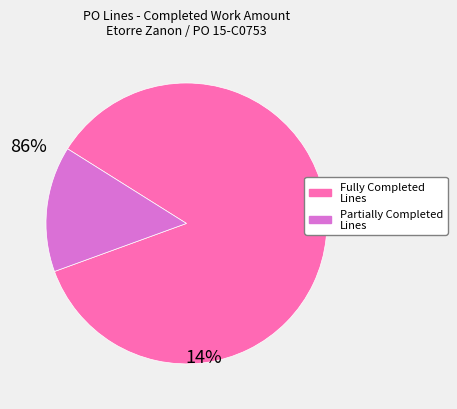

Is there a majority slice in this chart?

Yes